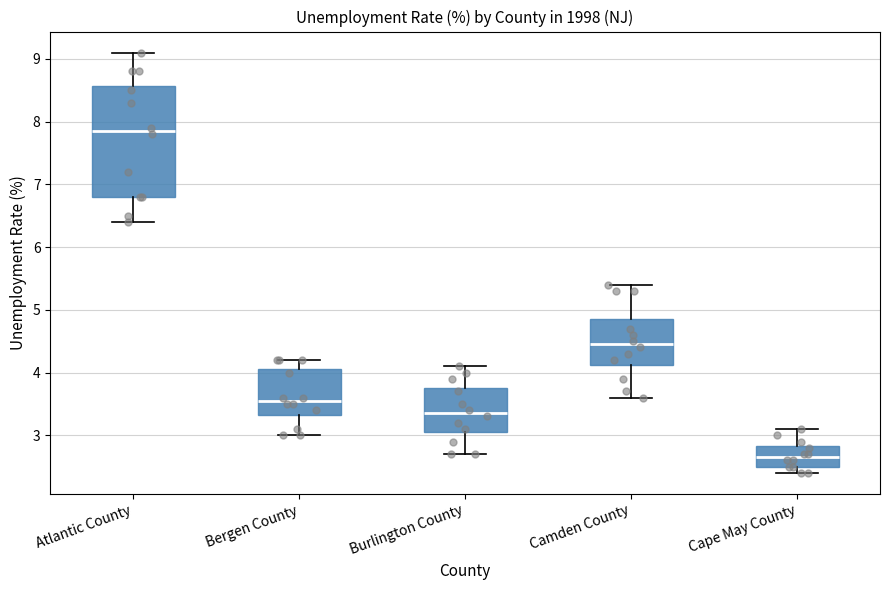

Which box's median line is the highest?

Atlantic County